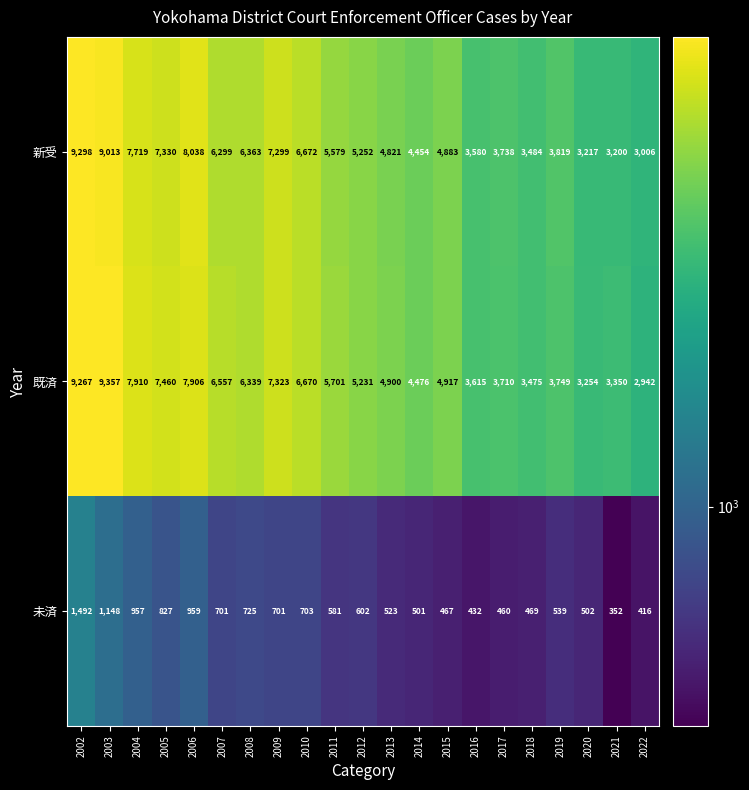

The 新受 series shows 4821 at 2013. True or false?

True